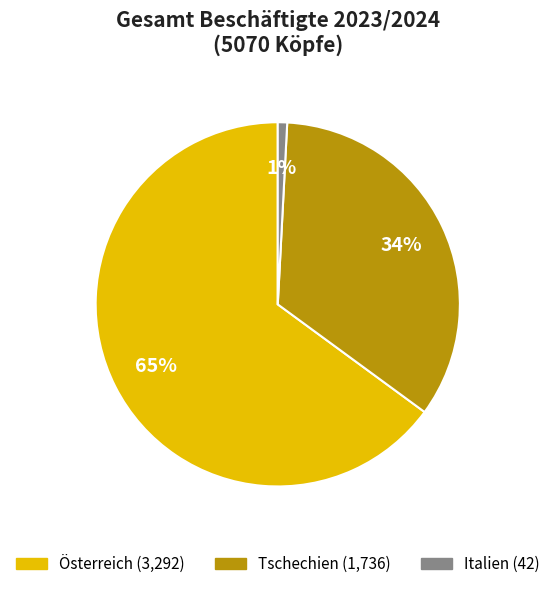

Rank the categories by value from highest to lowest.

Österreich, Tschechien, Italien